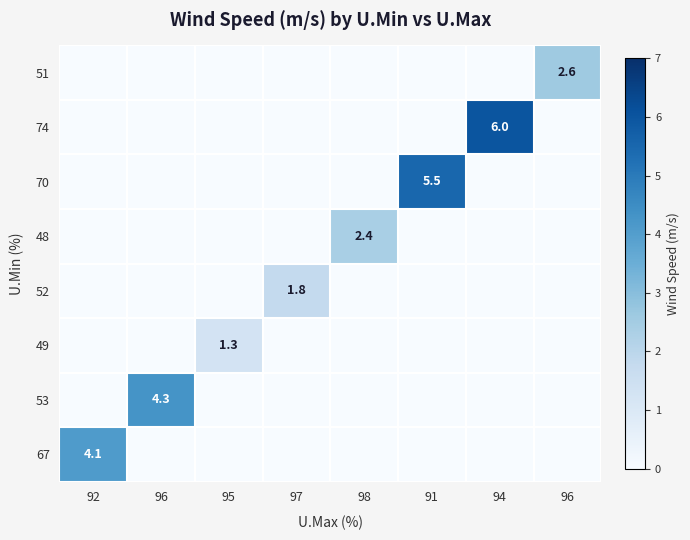

Is it true that 70 equals 2.8 at 95?

False